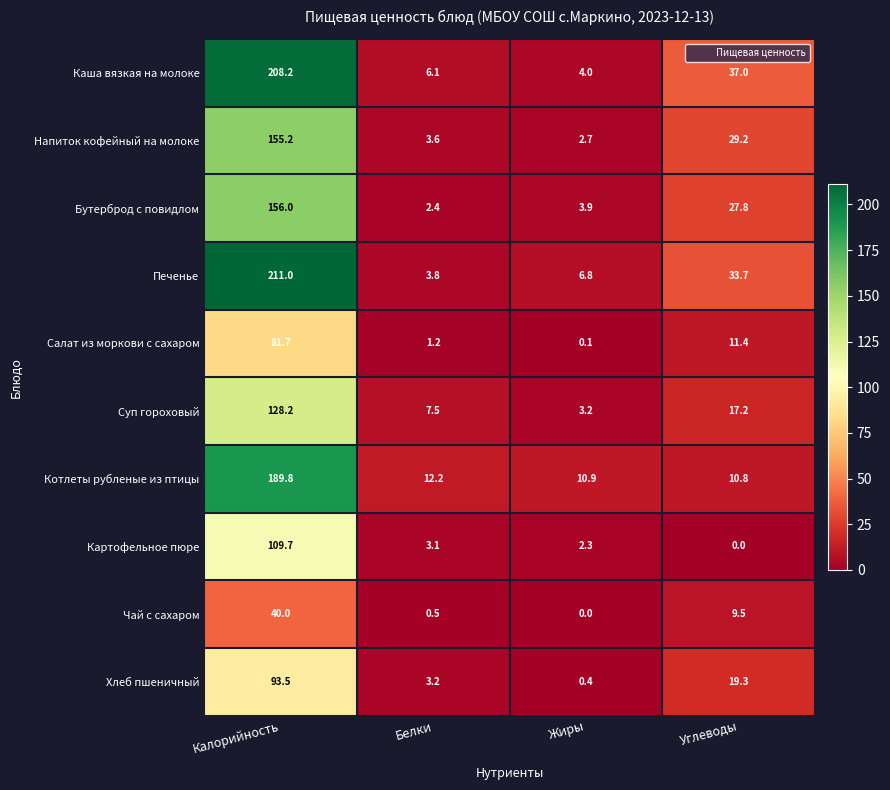

What is the total value across all series at Калорийность?

1373.3